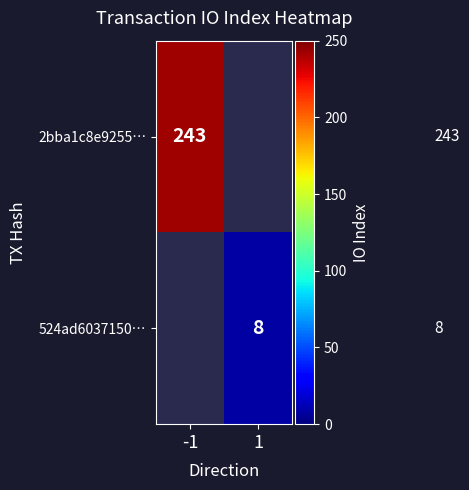

Which category has the lowest value across all series?

1